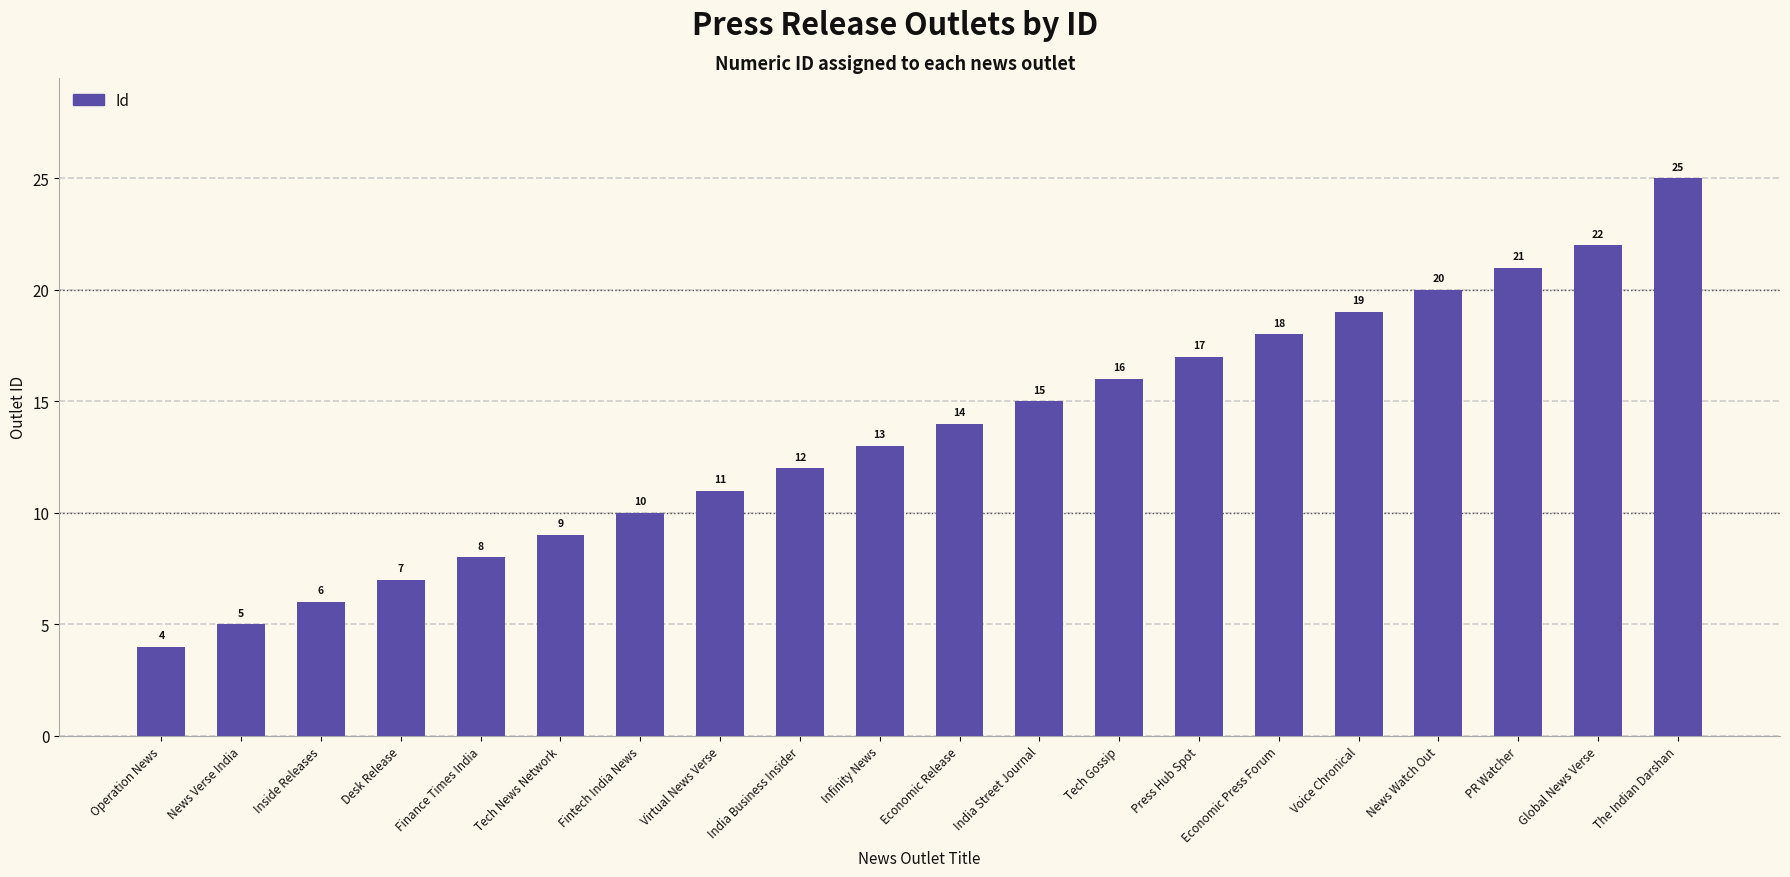

At which label is the value closest to 14?

Economic Release